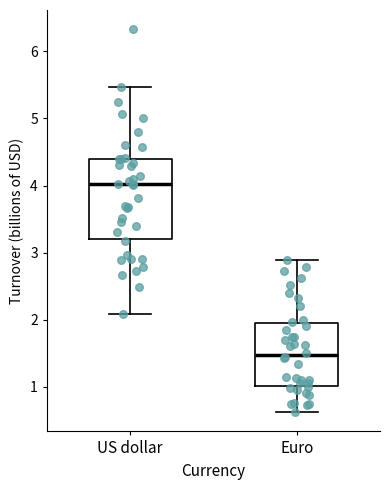

Where does the lower whisker of the box for US dollar end on the y-axis? The values are not printed on the chart, so give them approximately, as read against the axis.

2.1